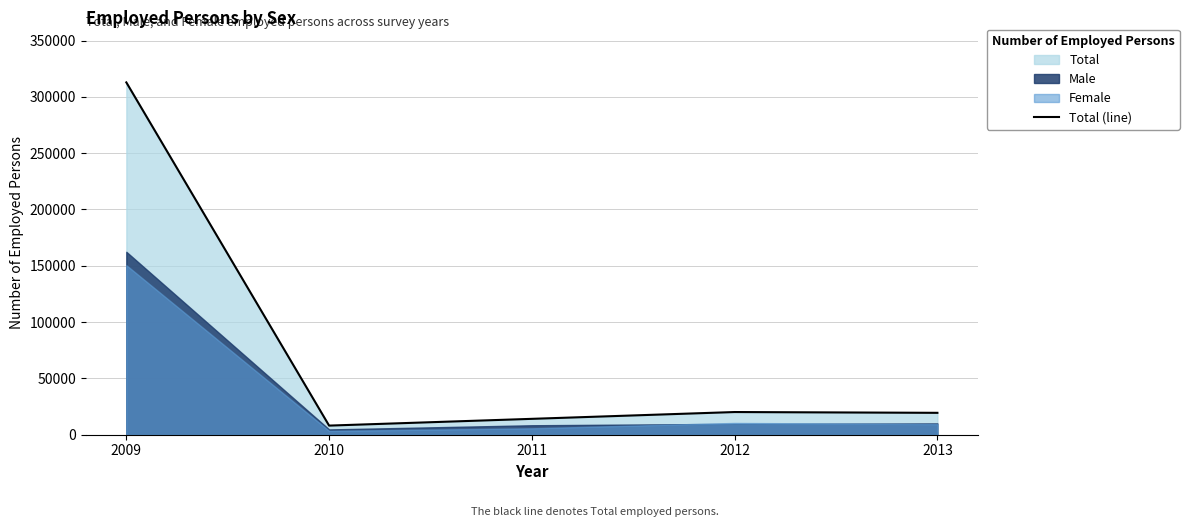

Which category has the highest value across all series?

2009